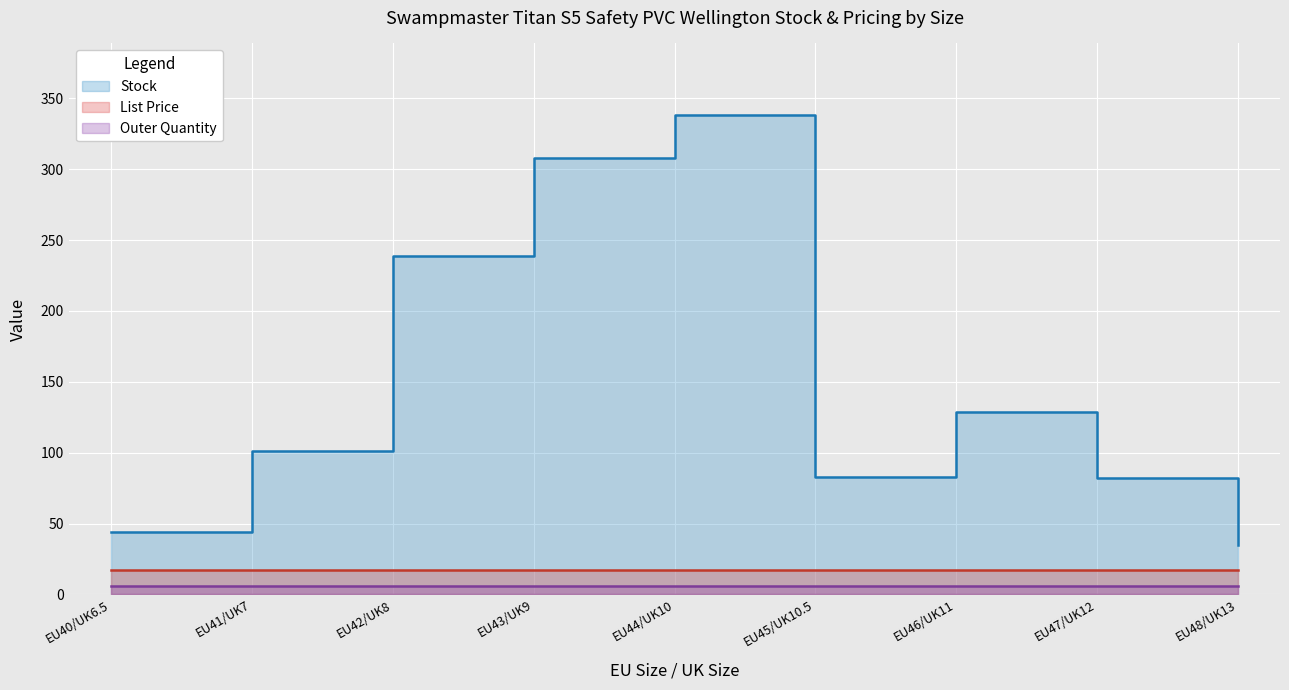

What is the label of the 8th point from the right?

EU41/UK7